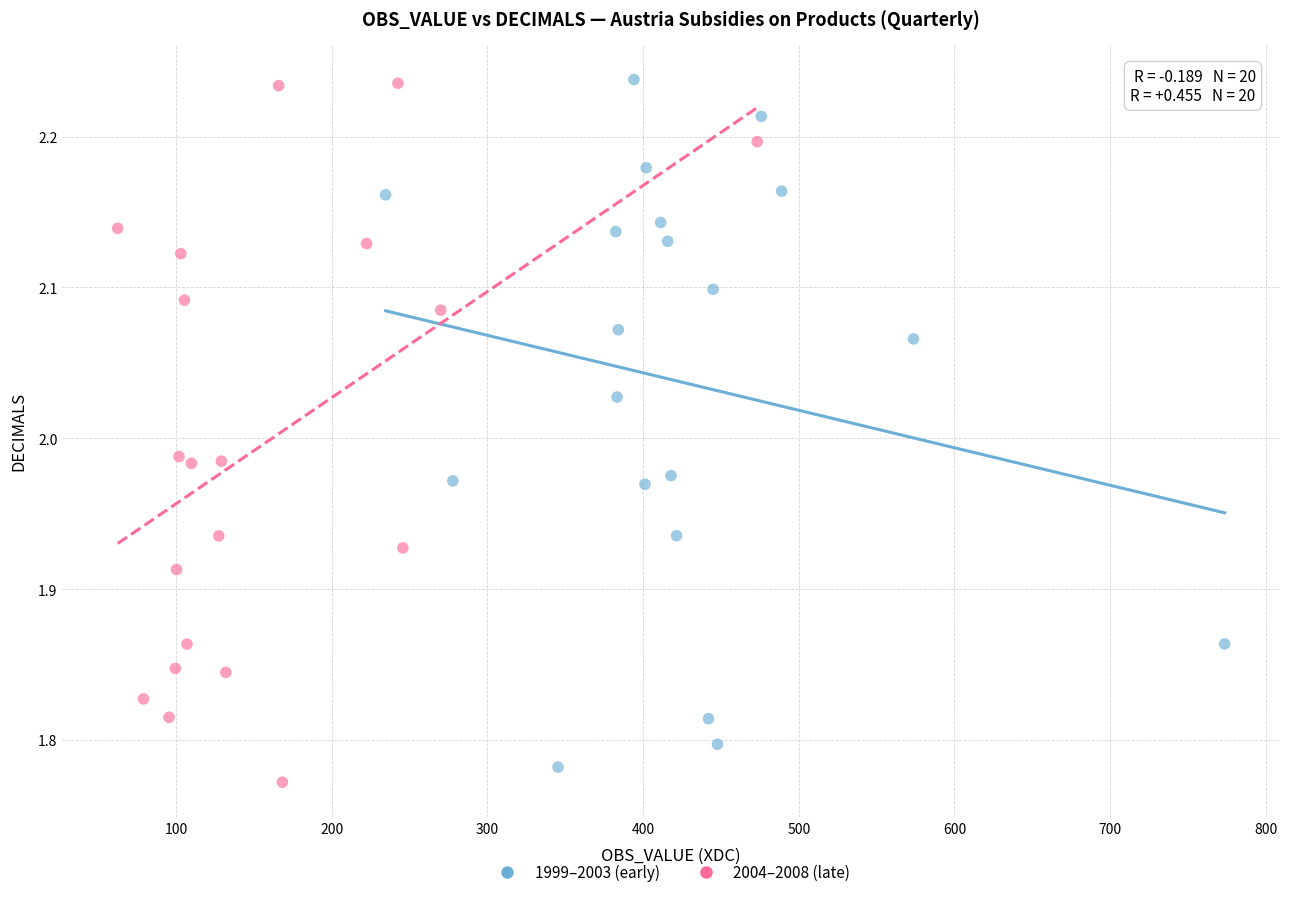

Which series contains the lowest Y value?

2004–2008 (late)